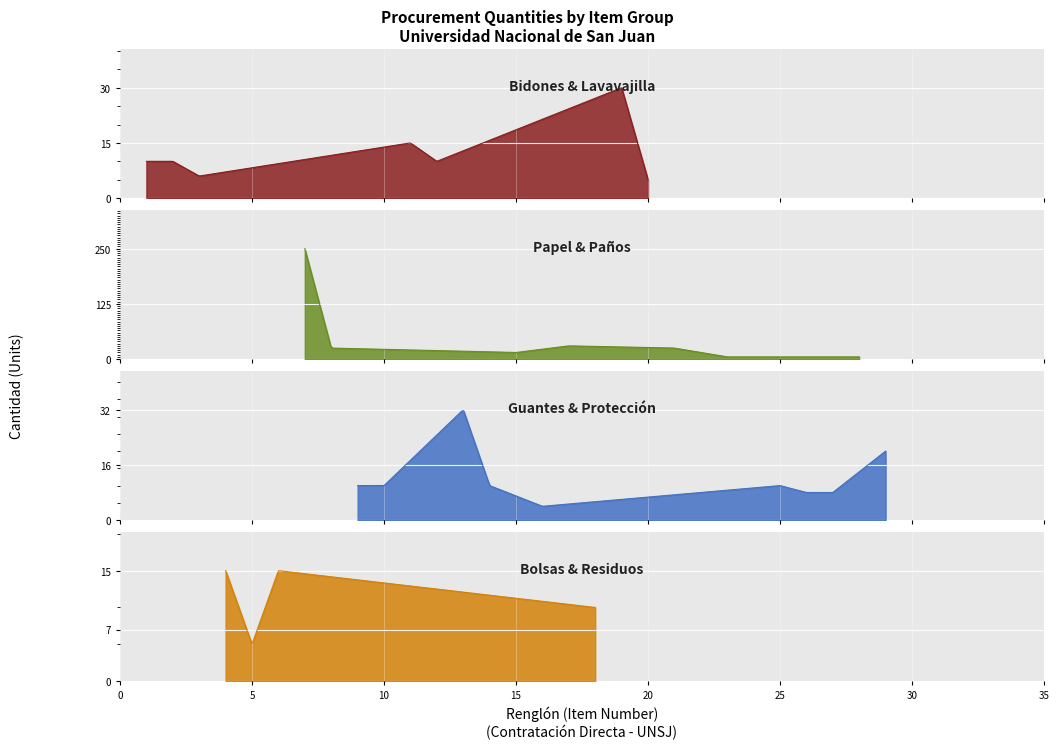

True or false: Cleaning Supplies and Protective Items cross at least once.

False